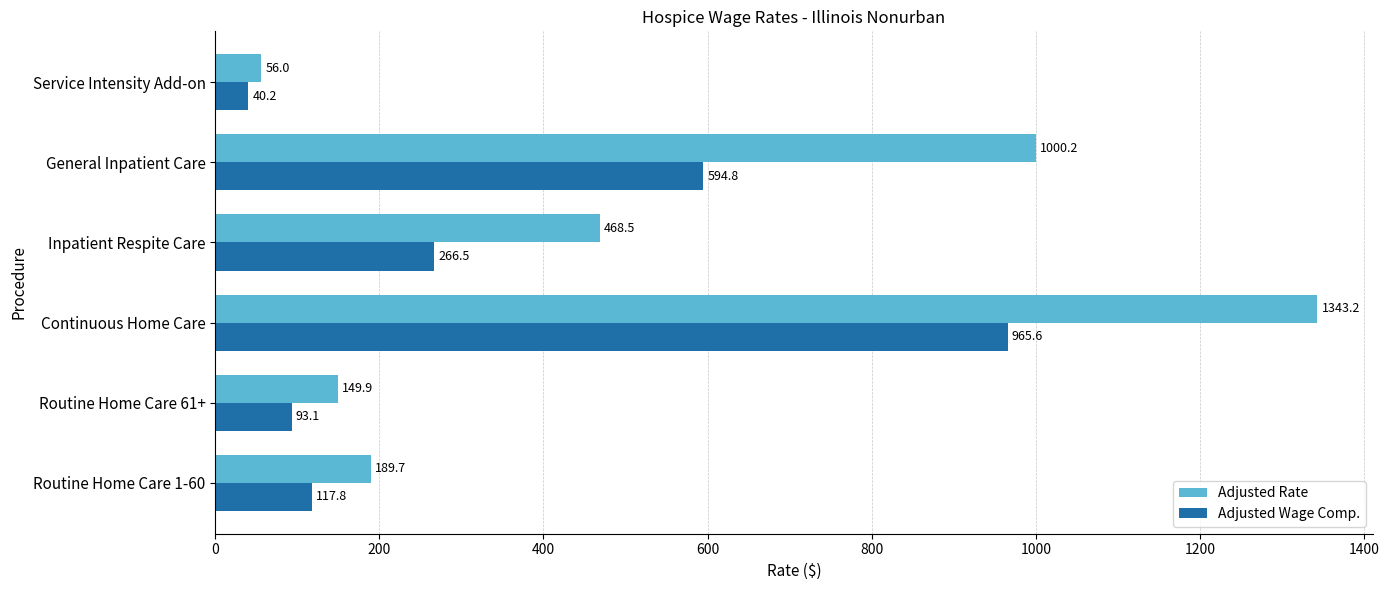

The Adjusted Wage Comp. series shows 1327.9 at Continuous Home Care. True or false?

False